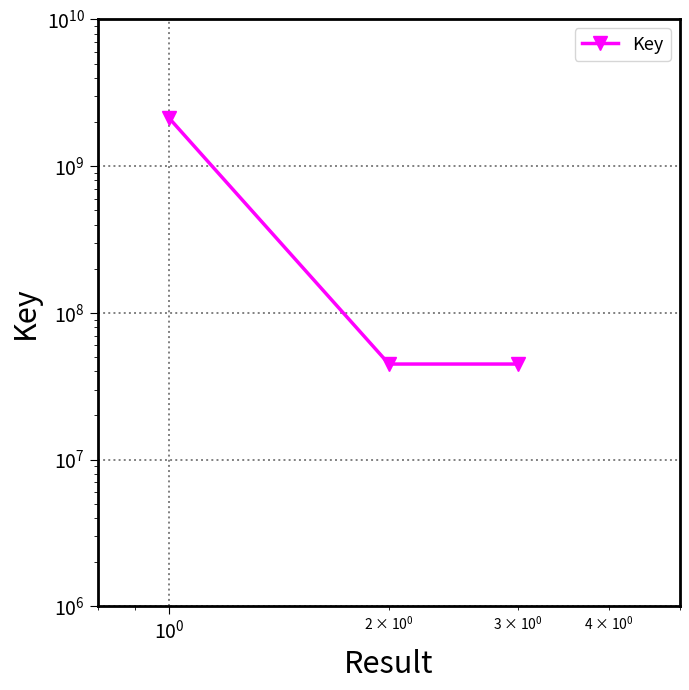

What is the sum of all values?

2227290280